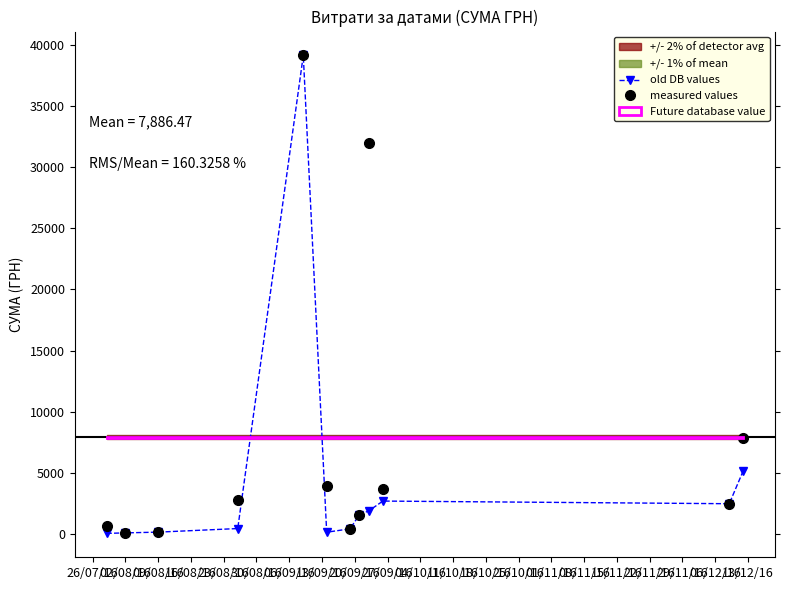

Which series has the widest spread of values?

old DB values